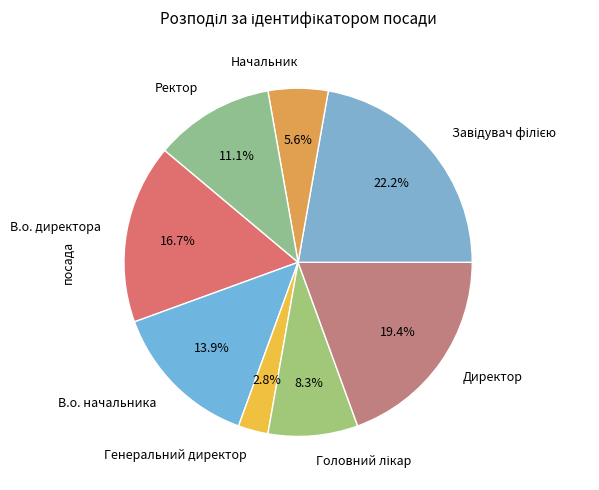

To the nearest percent, what is the difference between the largest and smallest slice percentages?

19%